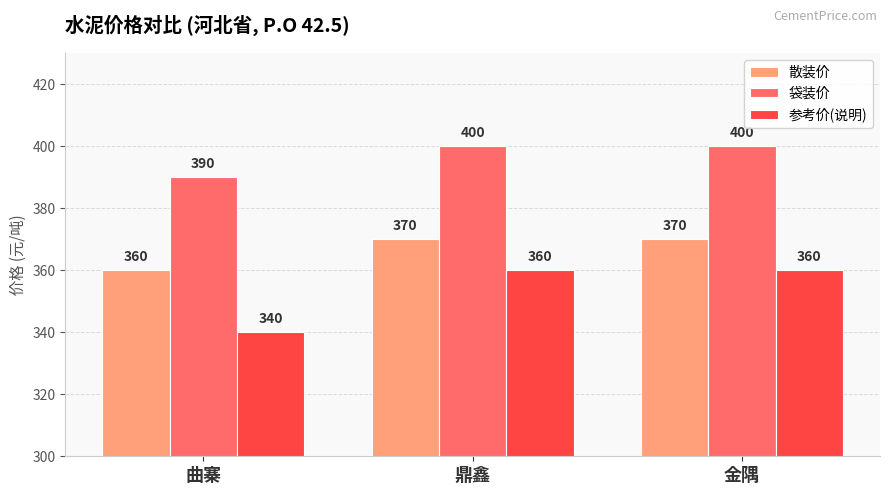

True or false: 散装价 has a value of 572 at 曲寨.

False